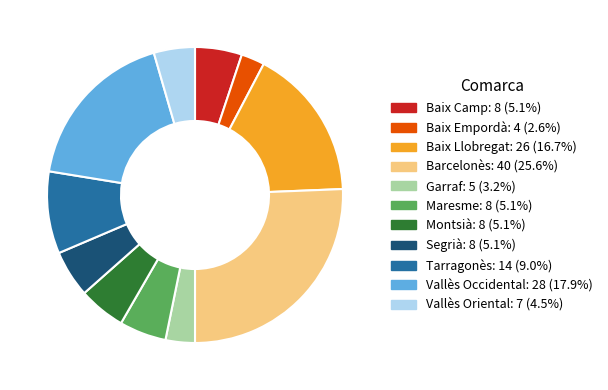

Which category has the biggest portion of the pie?

Barcelonès